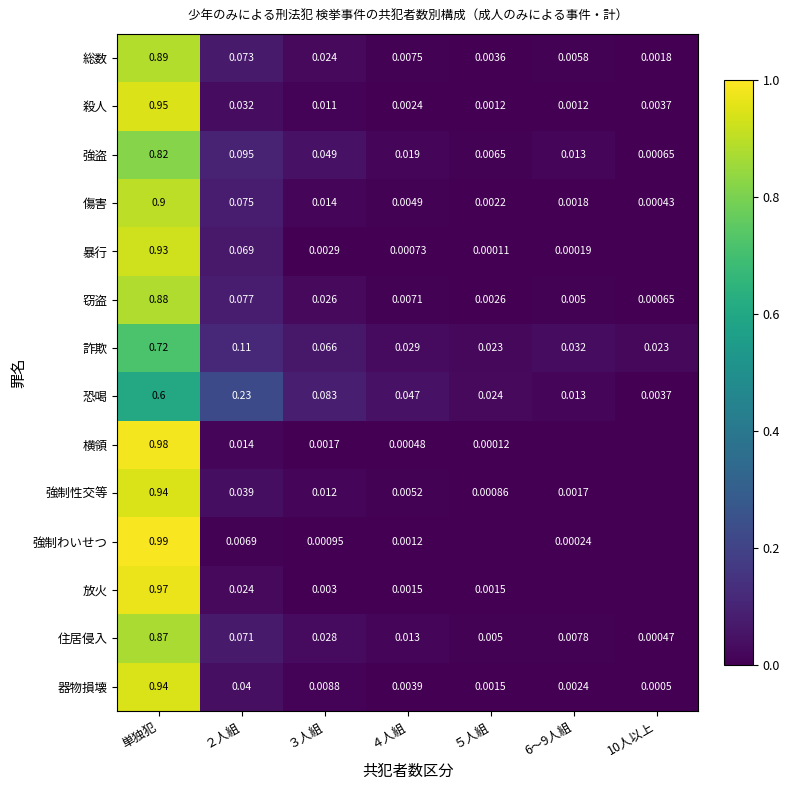

At ４人組, list the series in order from largest to smallest.

恐喝, 詐欺, 強盗, 住居侵入, 総数, 窃盗, 強制性交等, 傷害, 器物損壊, 殺人, 放火, 強制わいせつ, 暴行, 横領